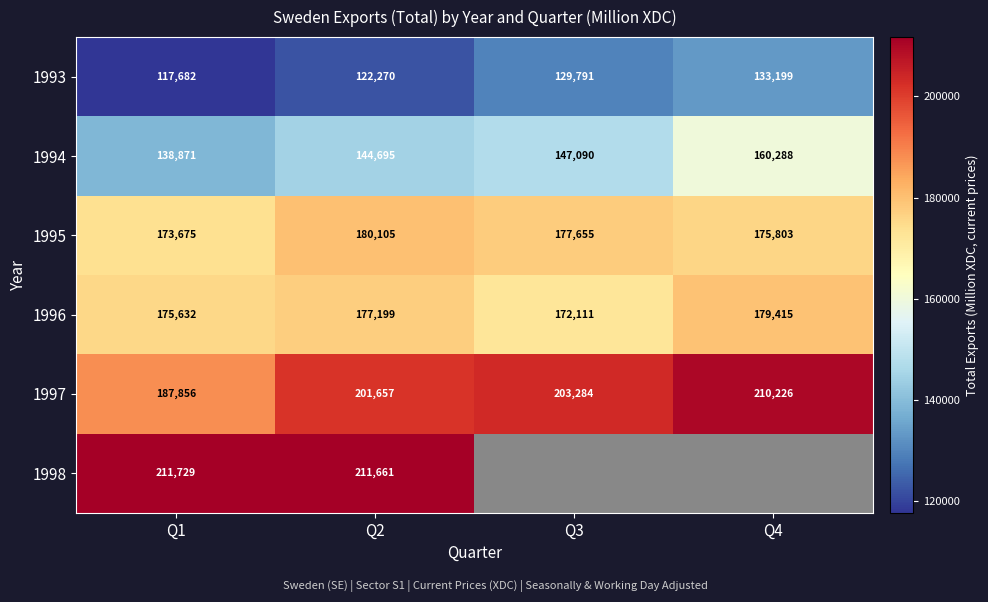

Between Q1 and Q2, which is larger?

Q2